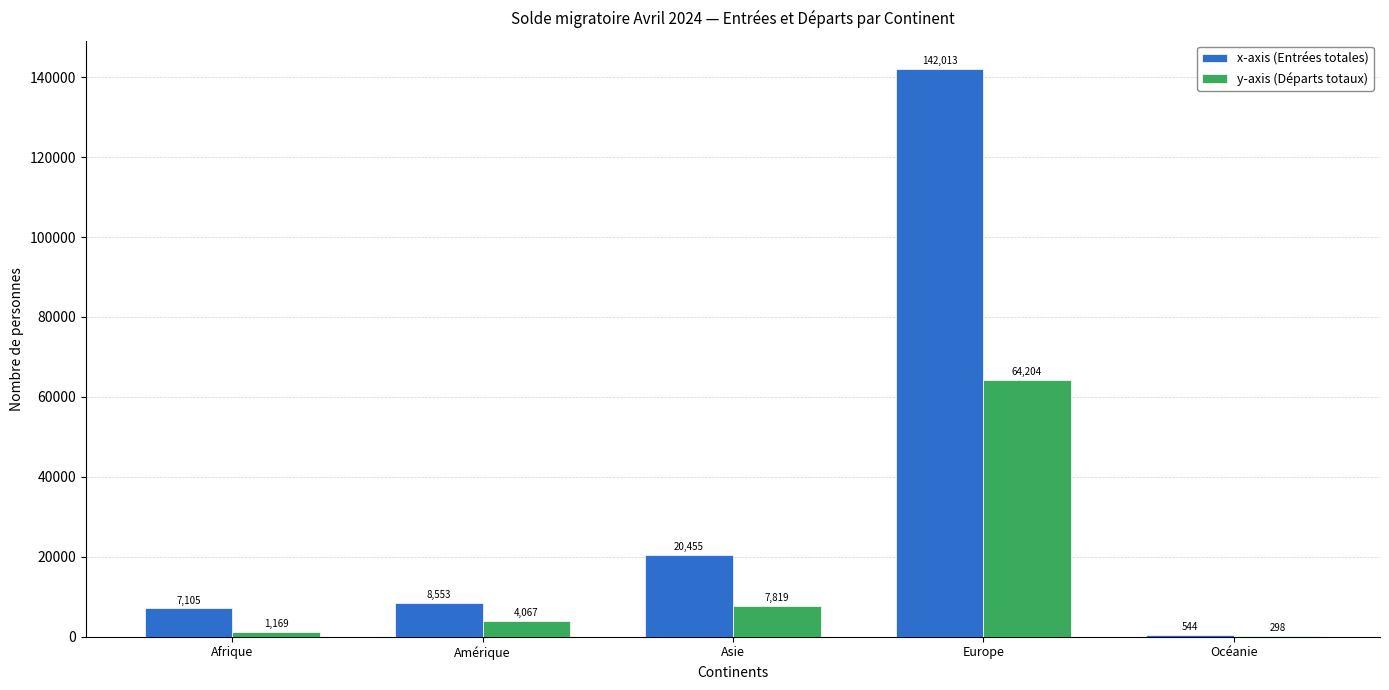

True or false: x-axis (Entrées totales) has a value of 13309 at Amérique.

False